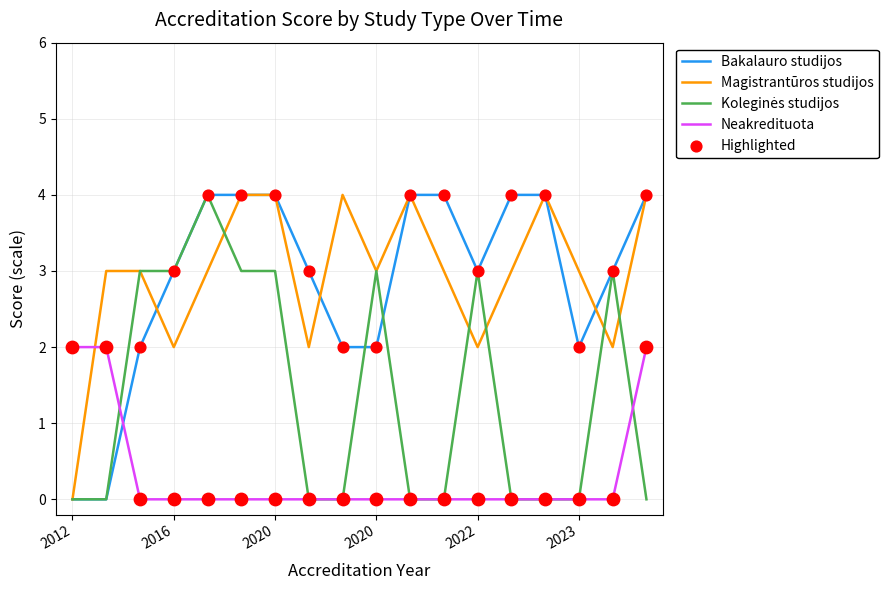

True or false: Magistrantūros studijos and Neakredituota cross at least once.

True